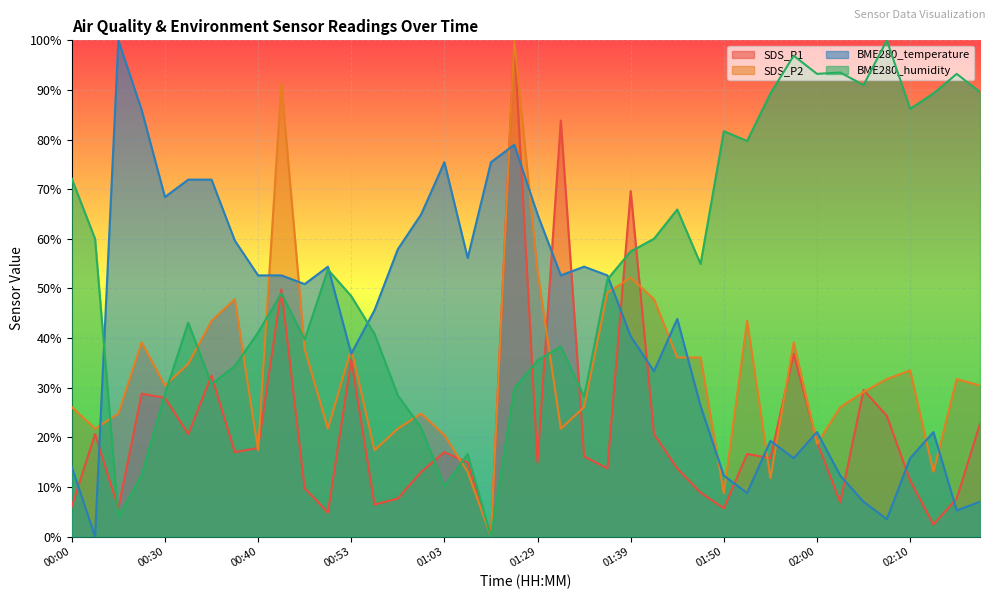

What are all the series names shown in the legend?

SDS_P1, SDS_P2, BME280_temperature, BME280_humidity